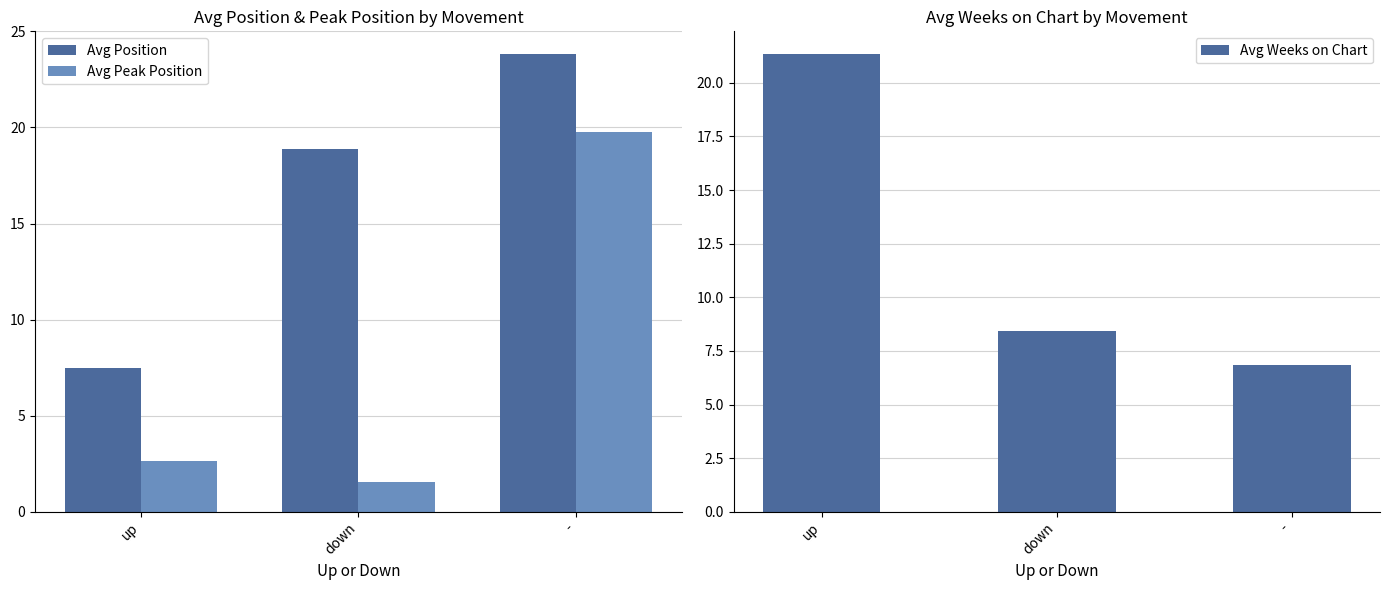

List the series in order of their overall mean, lowest first.

Avg Peak Position, Avg Weeks on Chart, Avg Position